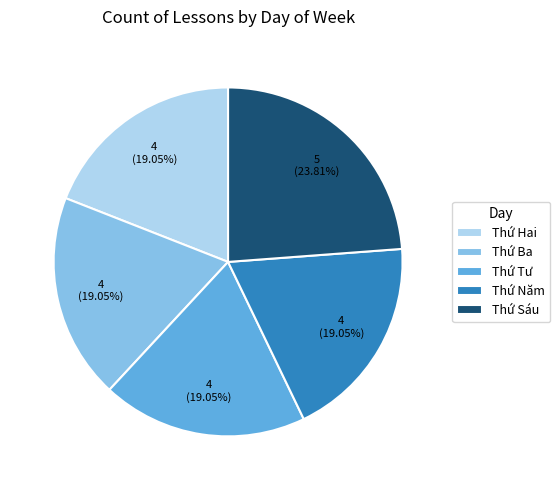

Count the number of slices in the pie.

5